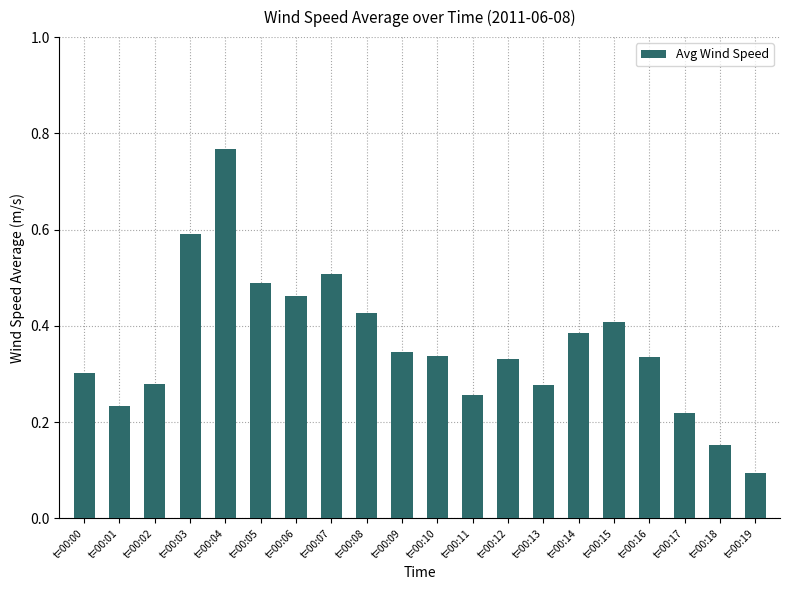

How many bars are there in total?

20